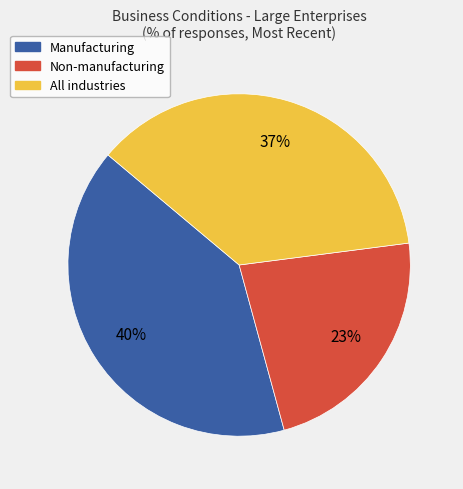

What is the smallest slice in the pie chart?

Non-manufacturing